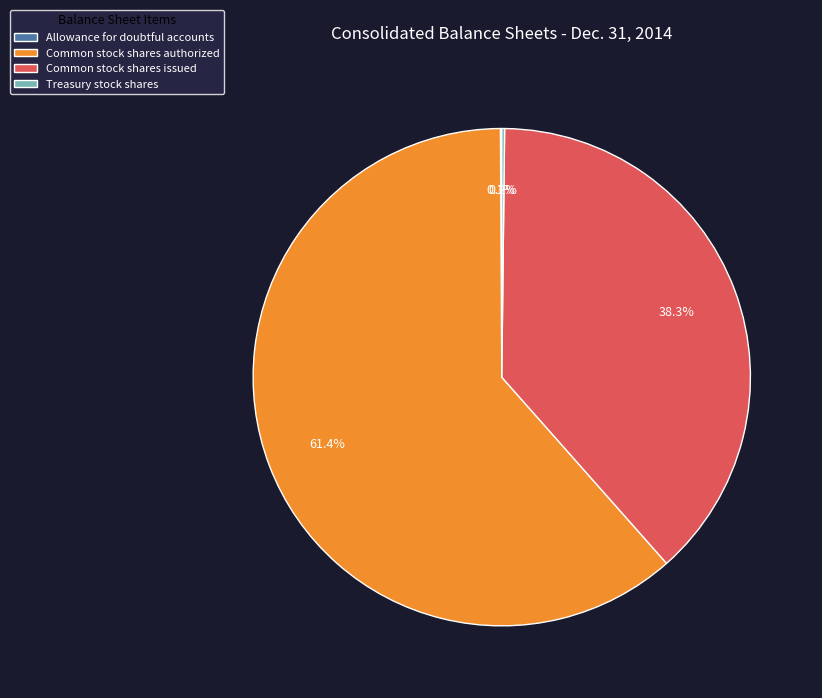

Between Common stock shares authorized and Common stock shares issued, which is larger?

Common stock shares authorized